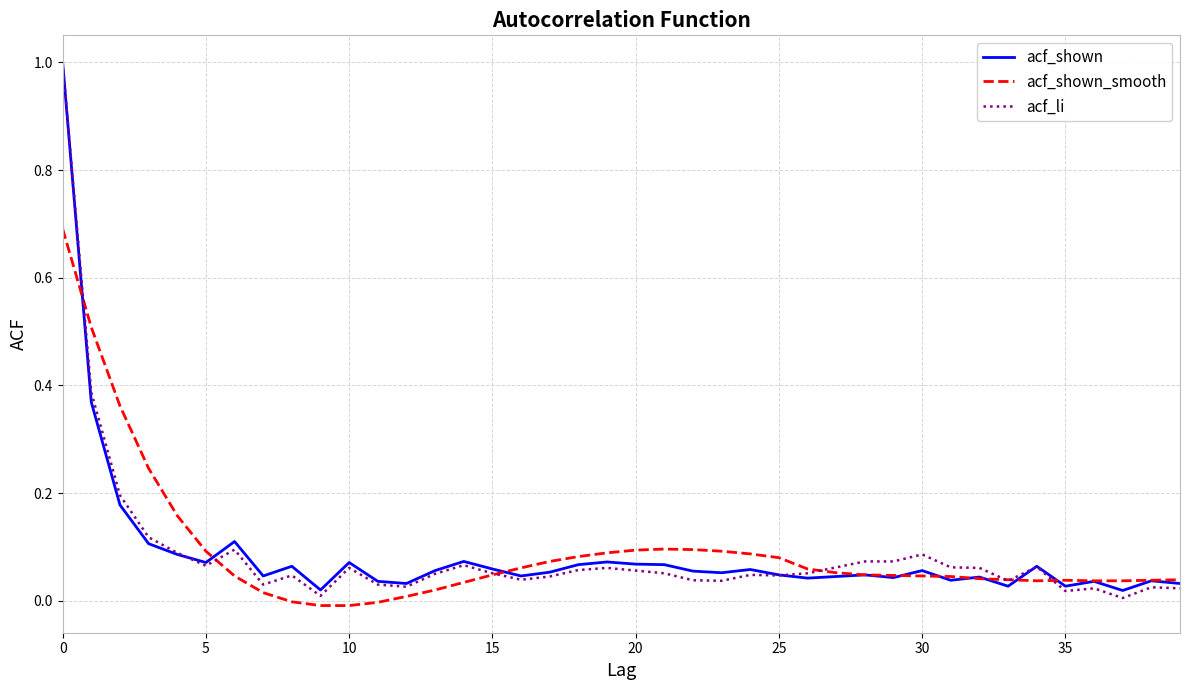

What is the sum of all acf_li values?

3.5